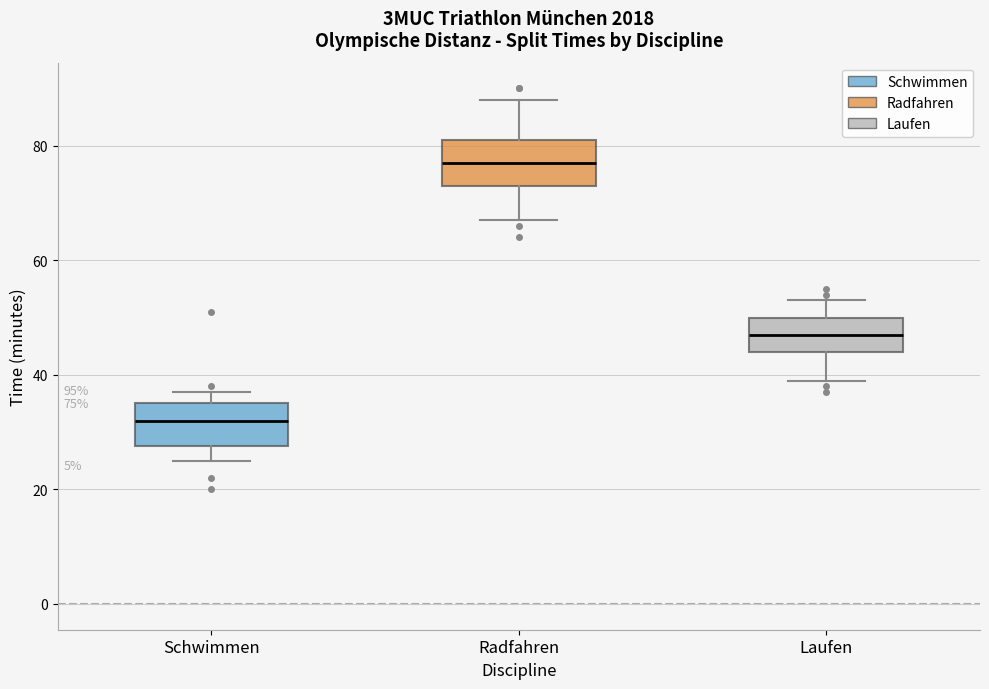

Which box has the lowest median line?

Schwimmen